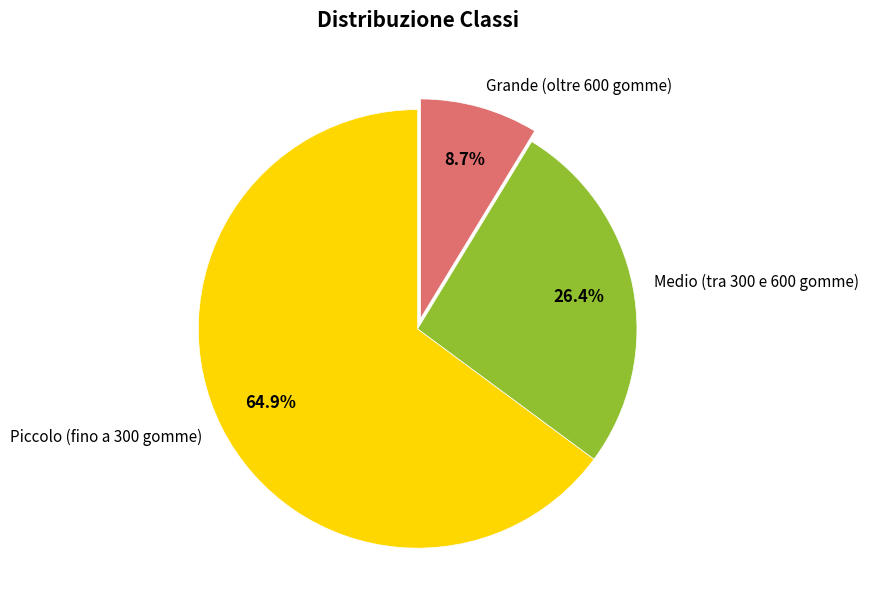

To the nearest percent, what percentage of the pie is Grande (oltre 600 gomme)?

9%